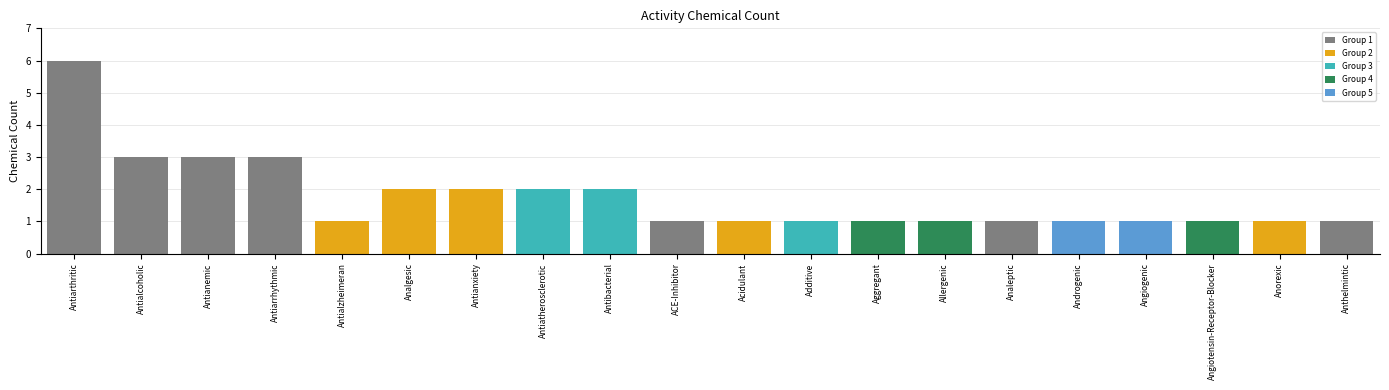

Is it true that the value at Androgenic is 1?

False